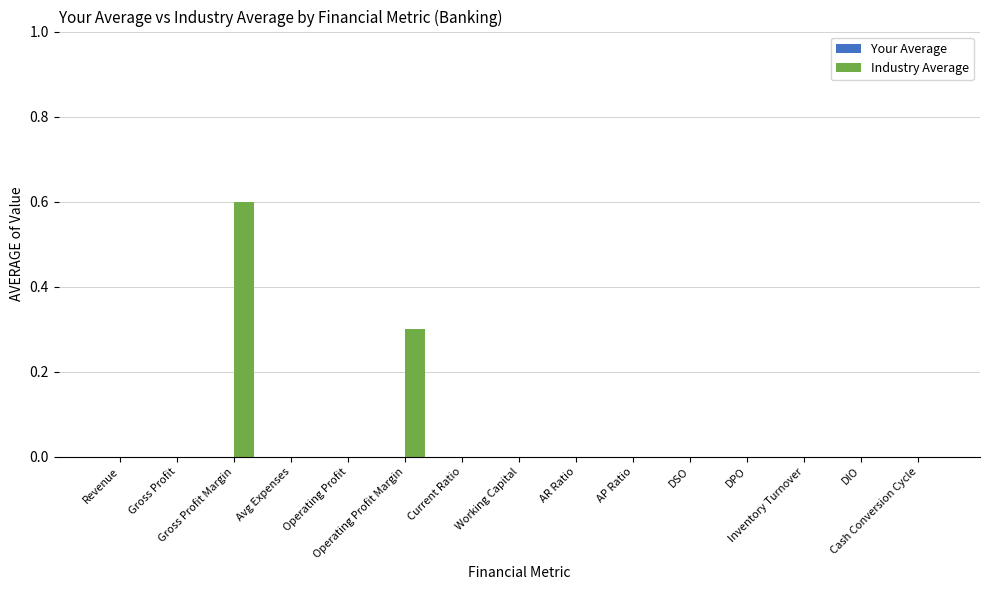

What is the greatest value displayed?

0.6